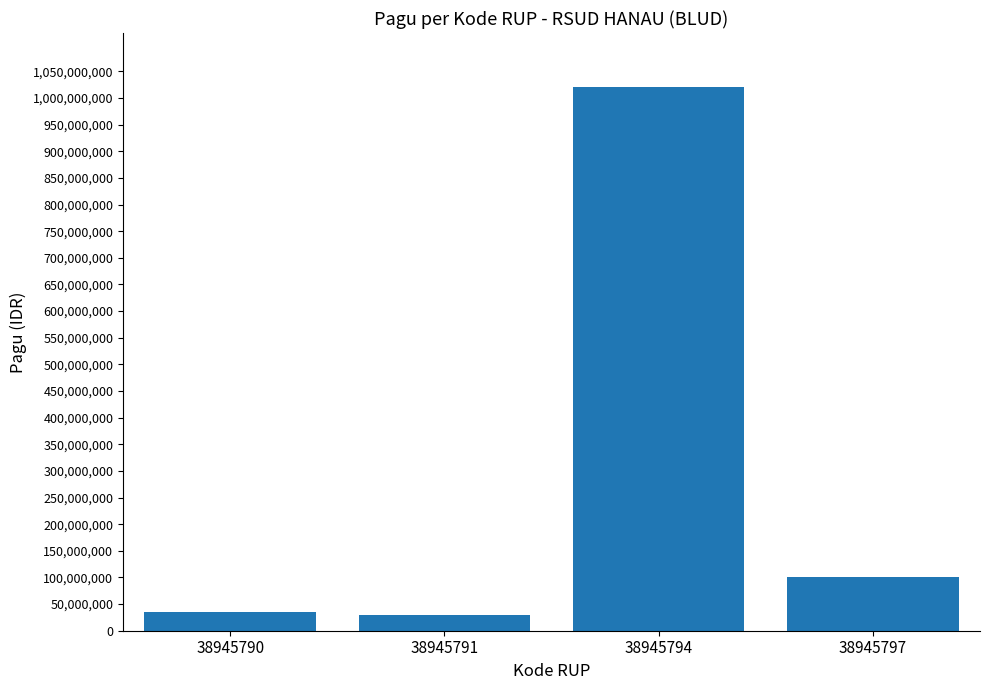

What is the difference between the second highest and second lowest values?

64000000